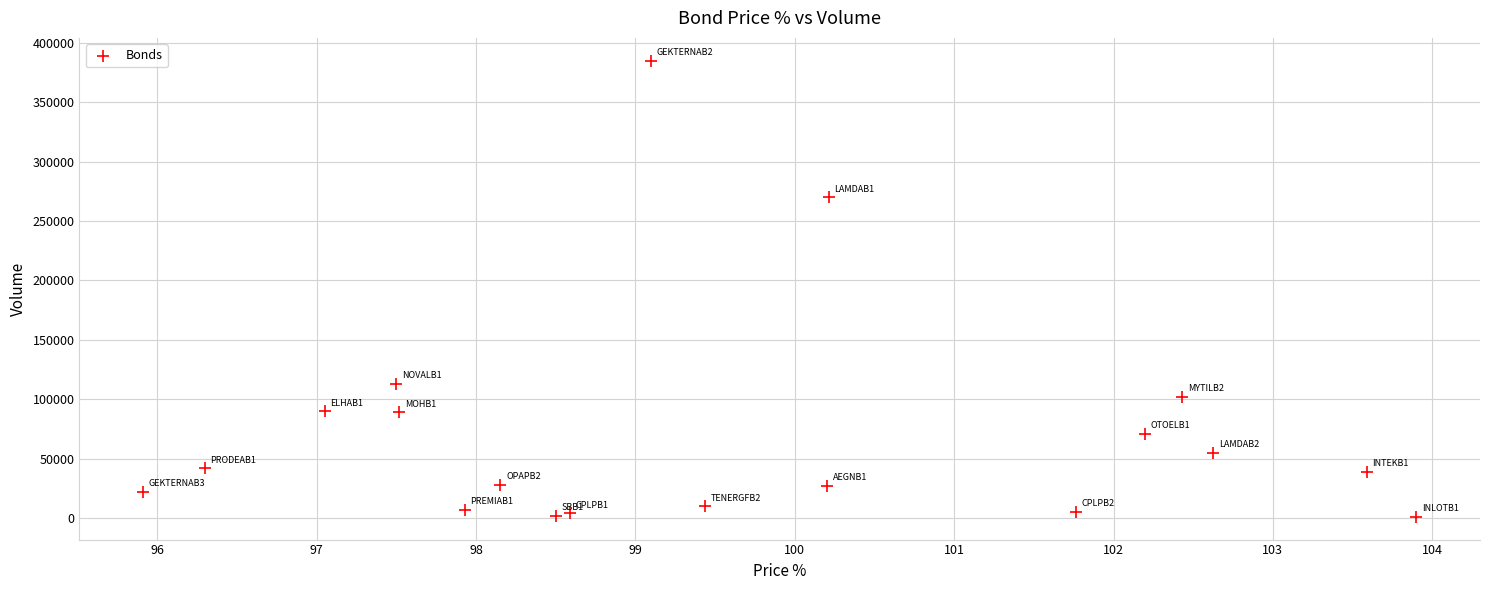

What is the range of Y values (max minus min)?

384000